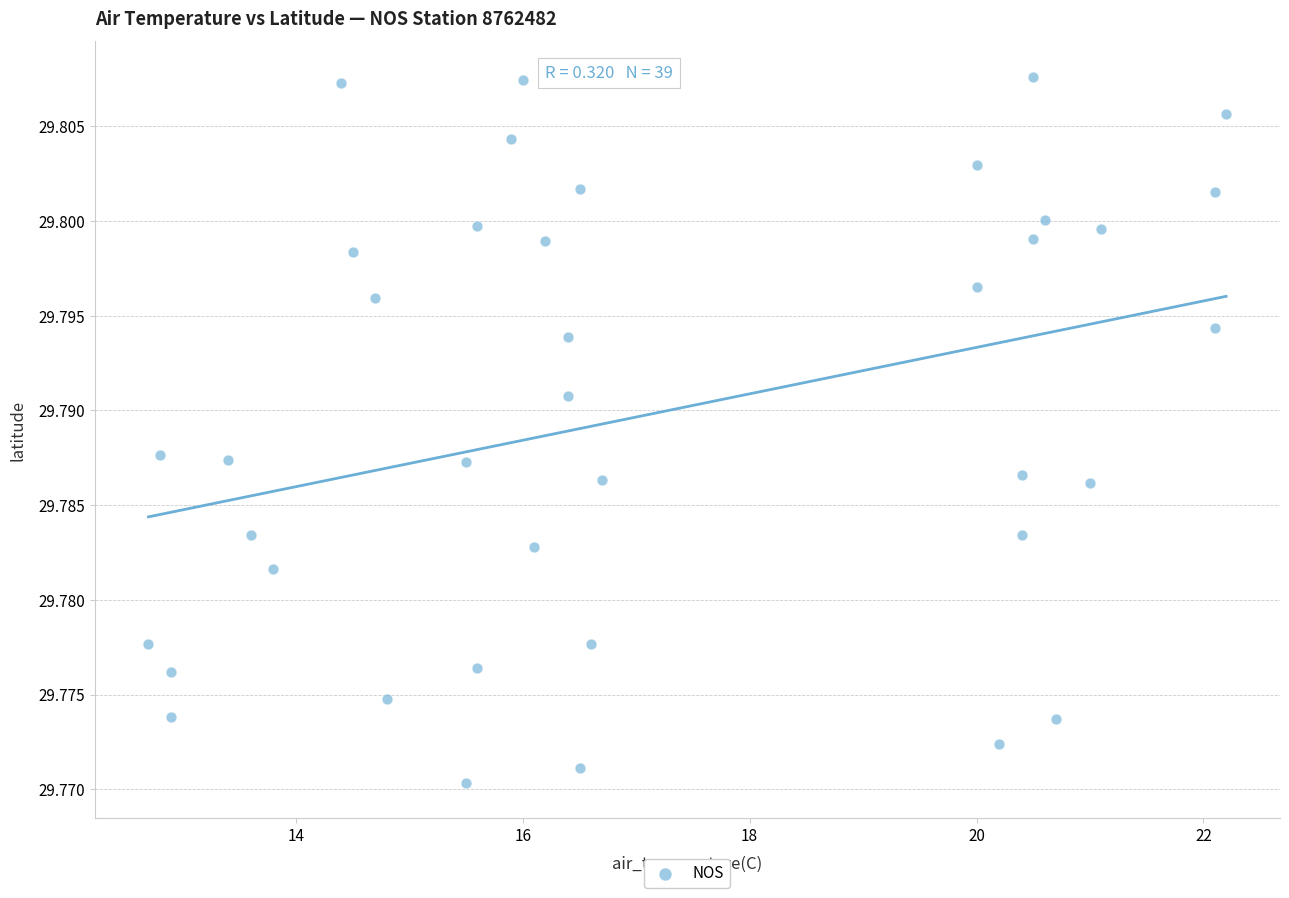

What is the range of X values (max minus min)?

9.5